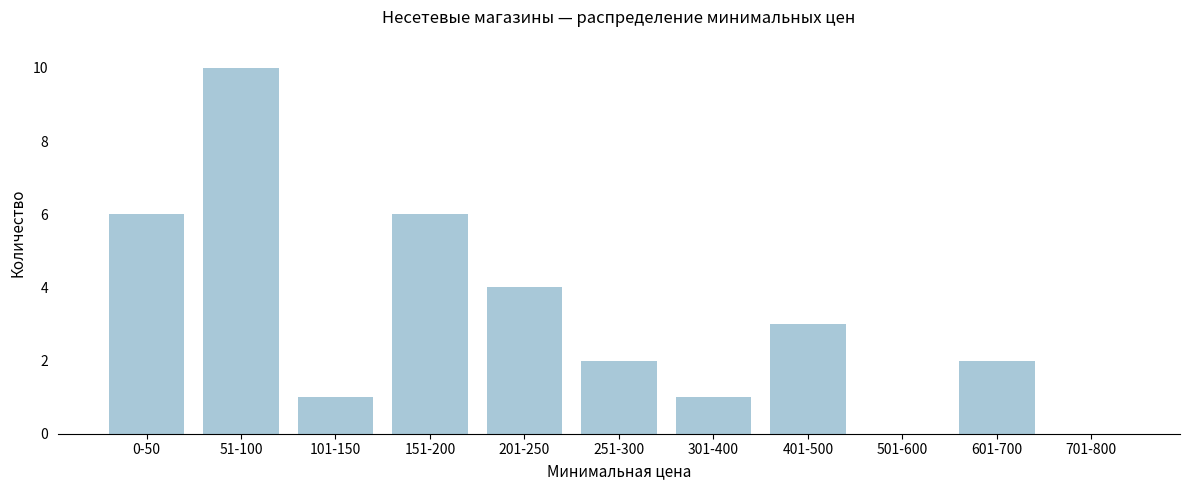

Reading left to right, transcribe all the data shown in this chart.

0-50=6	51-100=10	101-150=1	151-200=6	201-250=4	251-300=2	301-400=1	401-500=3	501-600=0	601-700=2	701-800=0